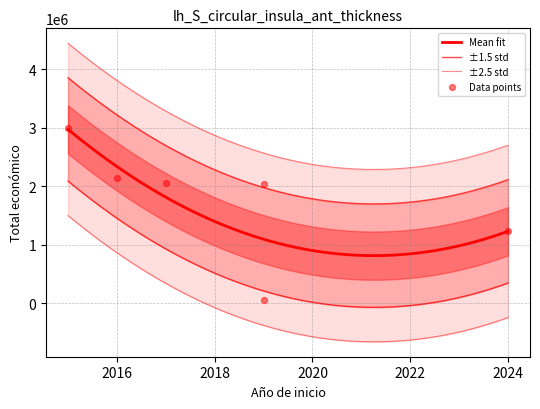

Between 2015 and 2024, which is larger?

2015